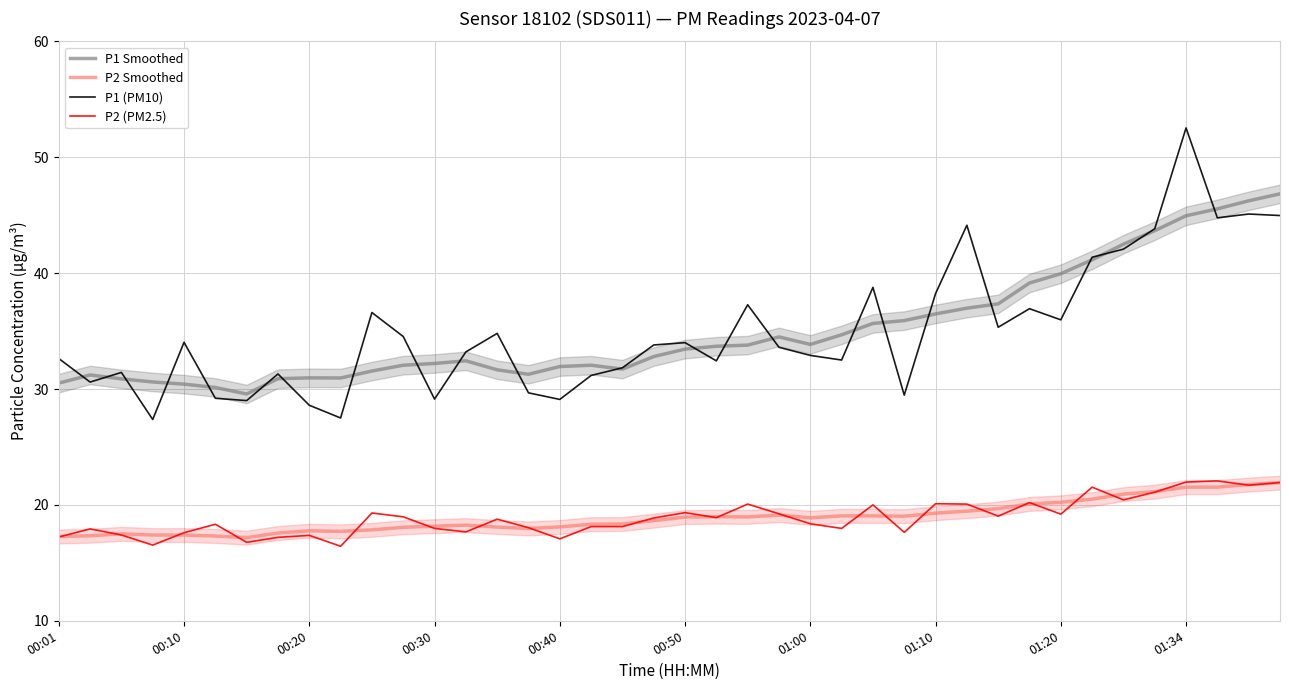

At which label is P2 (PM2.5) closest to 19?

11